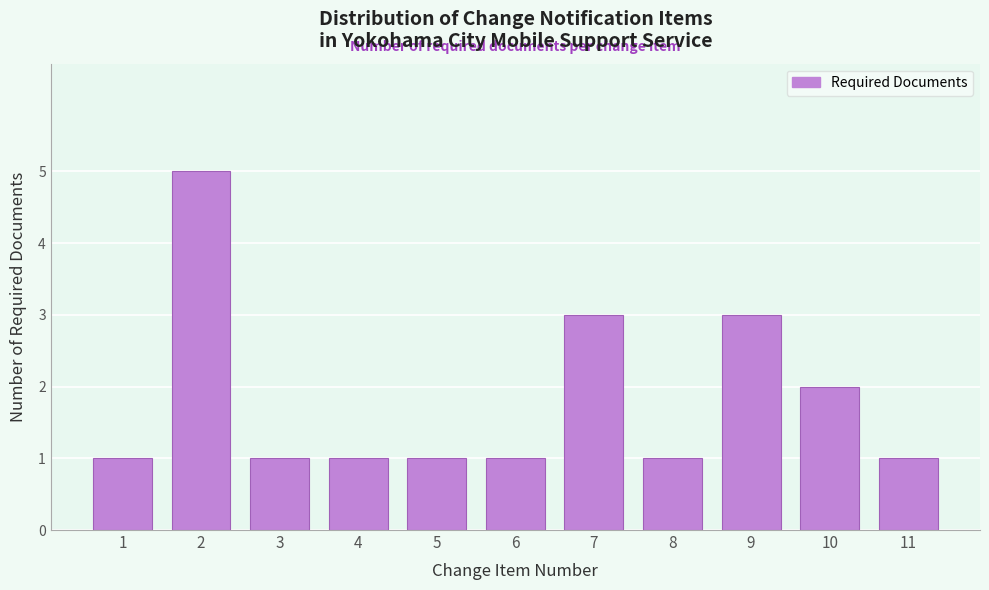

Reading right to left, what are all the values shown in this chart?

1	2	3	1	3	1	1	1	1	5	1